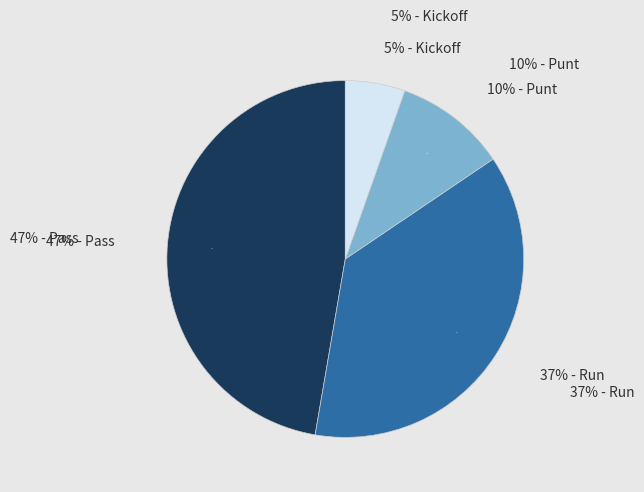

True or false: punt accounts for 24% of the total.

False